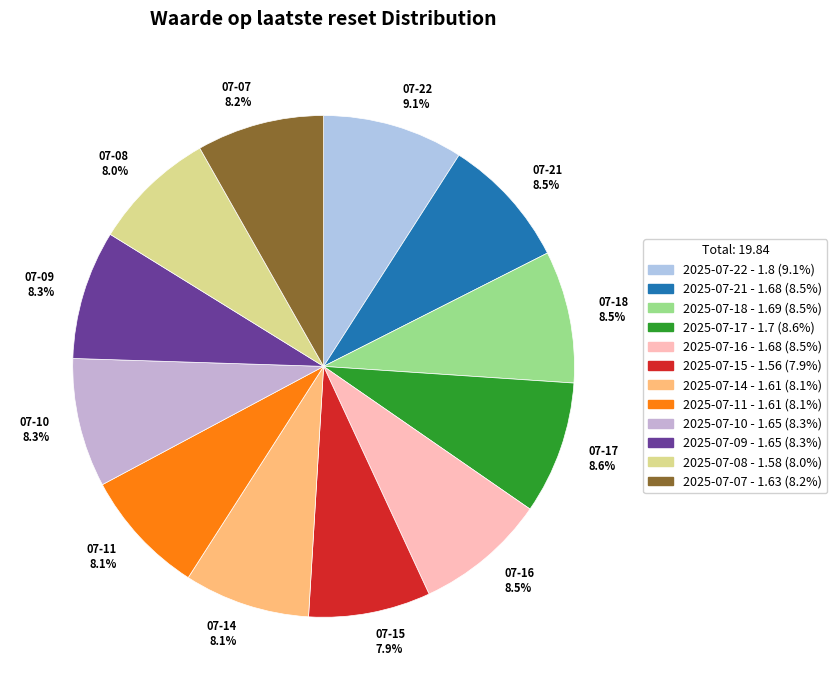

Is it true that 2025-07-09 is 8% of the pie?

True